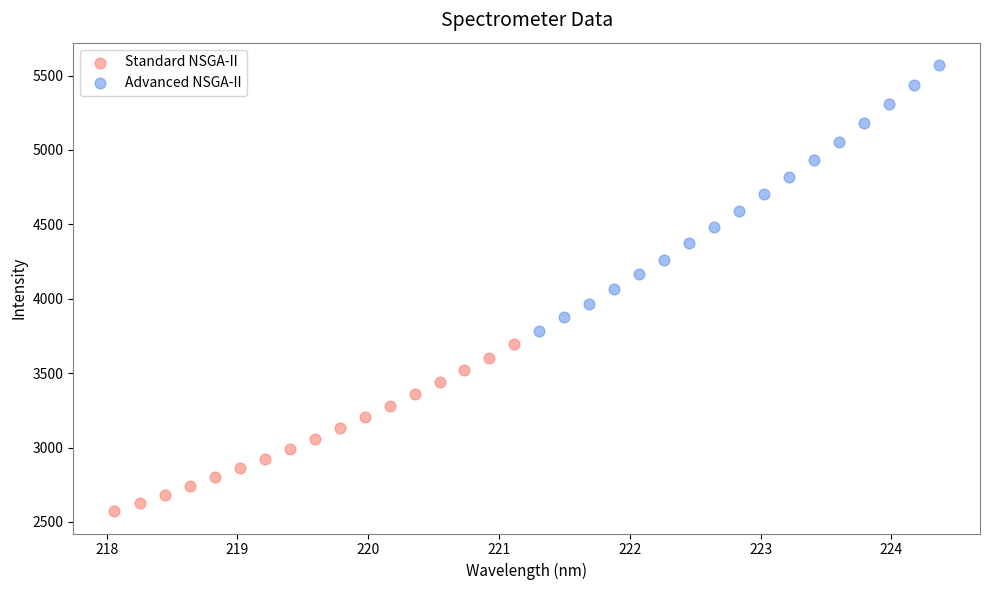

Which series contains the highest Y value?

Advanced NSGA-II